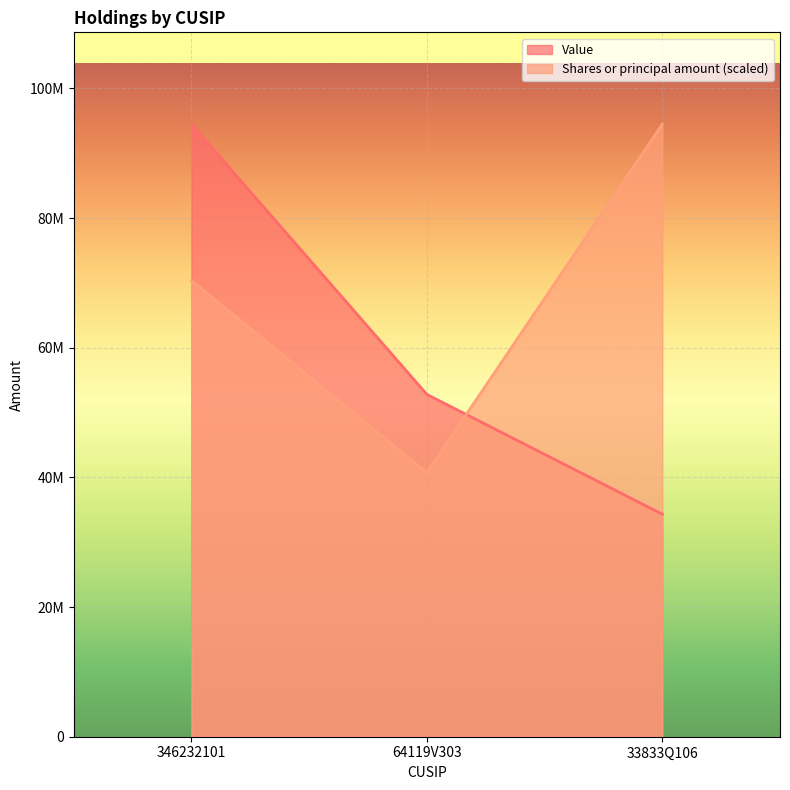

How many series are shown in this chart?

2